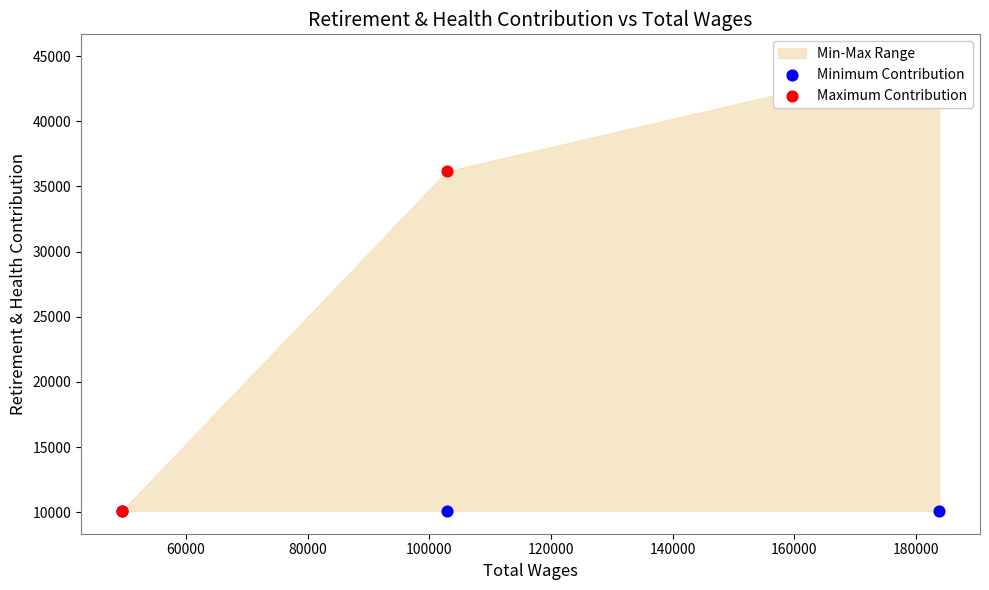

At how many categories does at least one series exceed 44871?

1